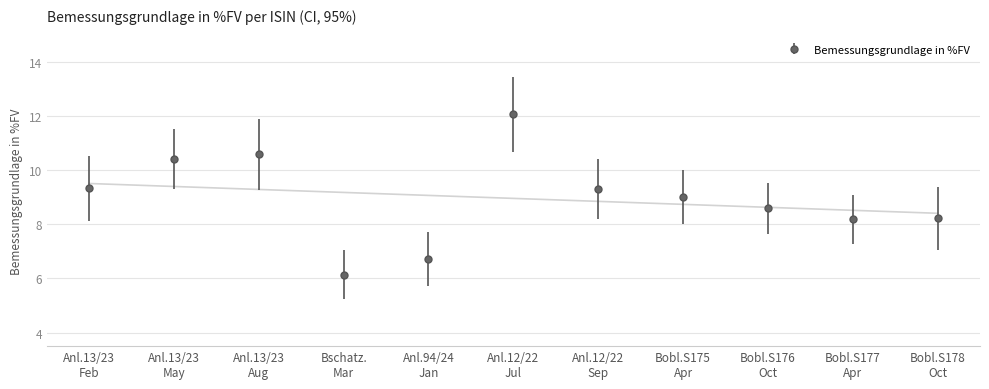

What is the value of the 1st point from the left?

9.3